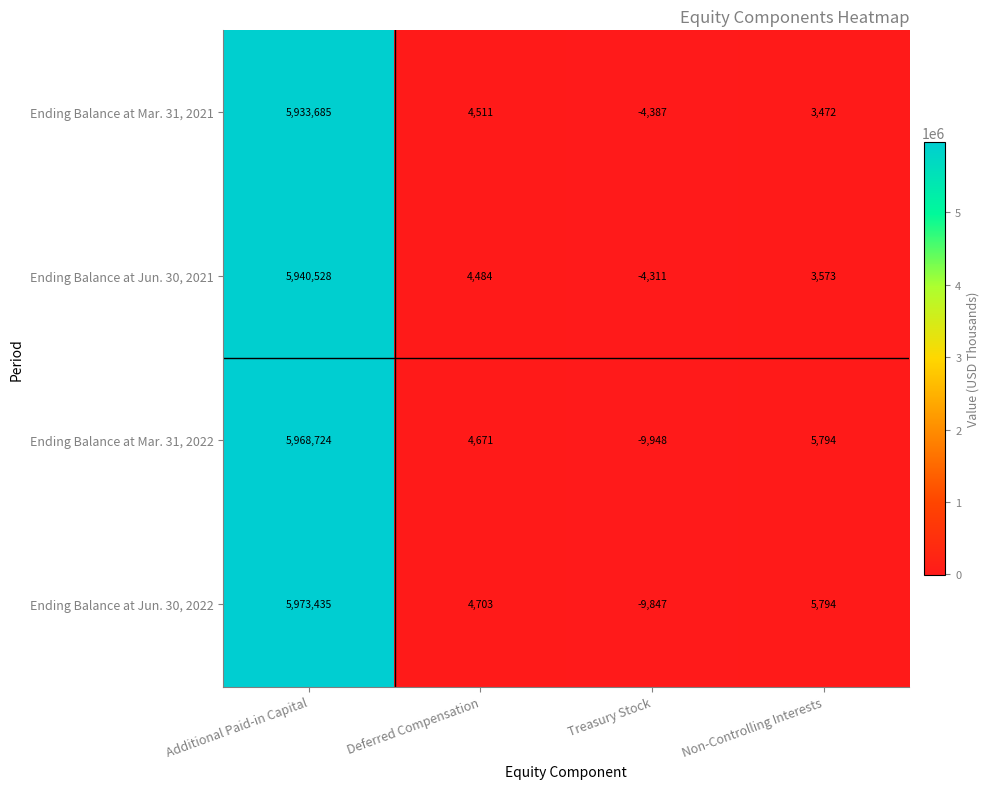

At which category is the sum across all series the highest?

Additional Paid-in Capital